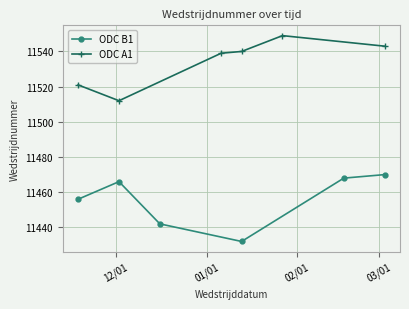

True or false: ODC B1 has more than 0 points higher than both neighbors.

True